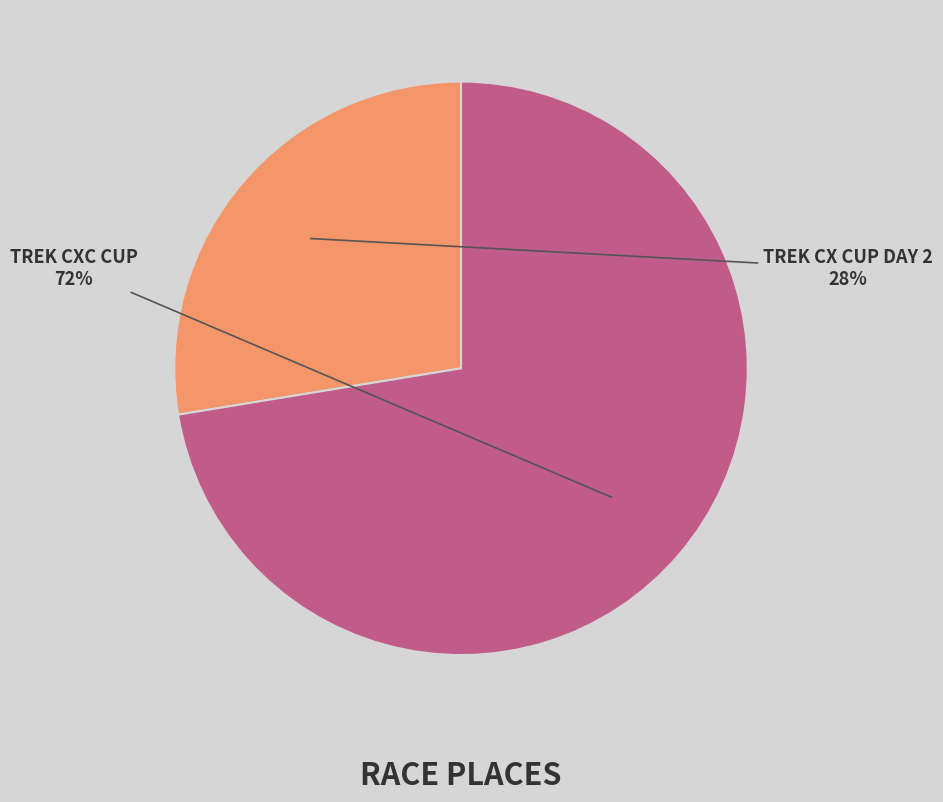

Does any single category account for the majority?

Yes